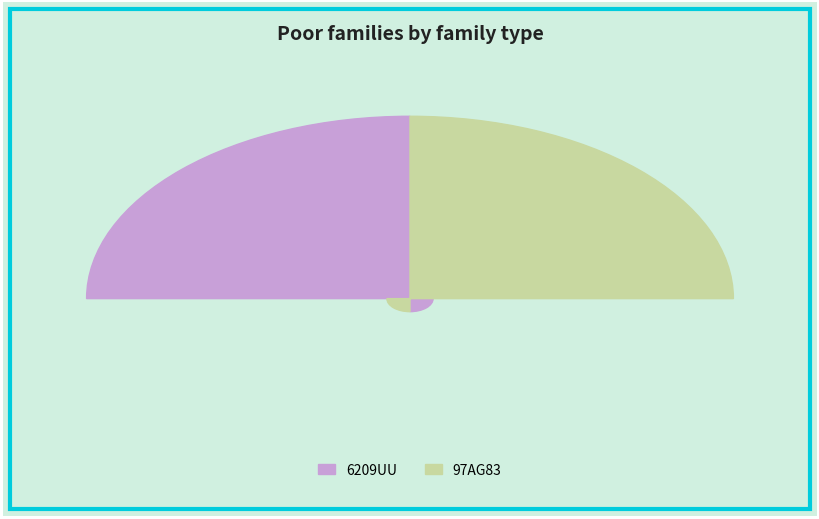

Do 6209UU and 97AG83 together represent more than half of the pie?

Yes